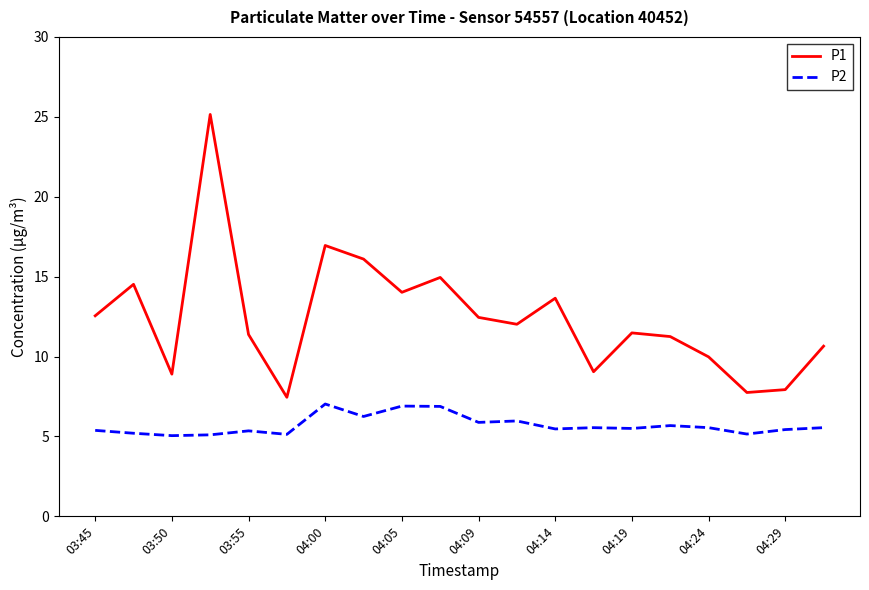

Rank the series by their maximum value, from highest to lowest.

P1, P2